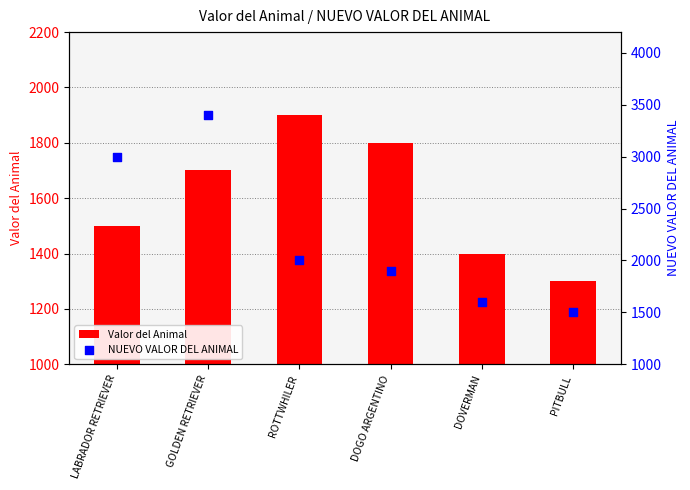

Which series has the widest spread of Y values?

NUEVO VALOR DEL ANIMAL